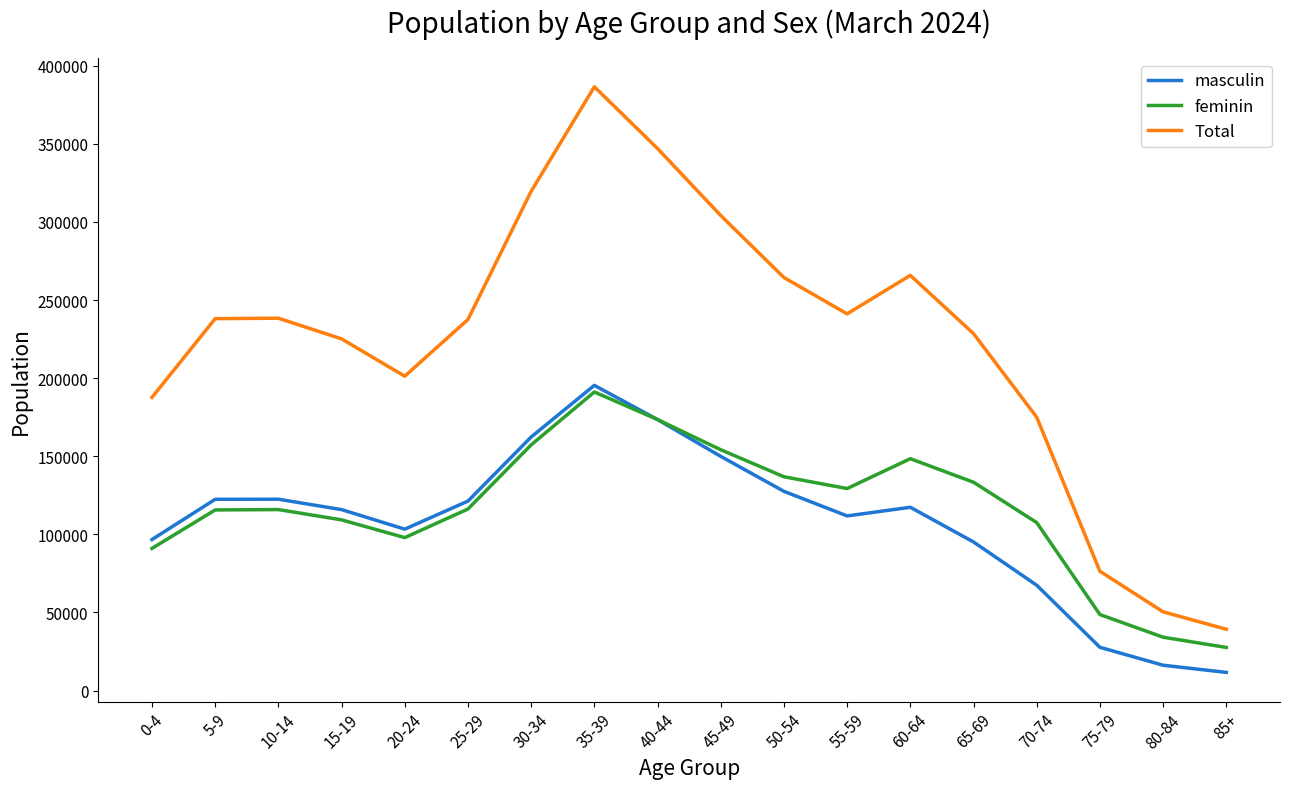

What are all the series names shown in the legend?

masculin, feminin, Total